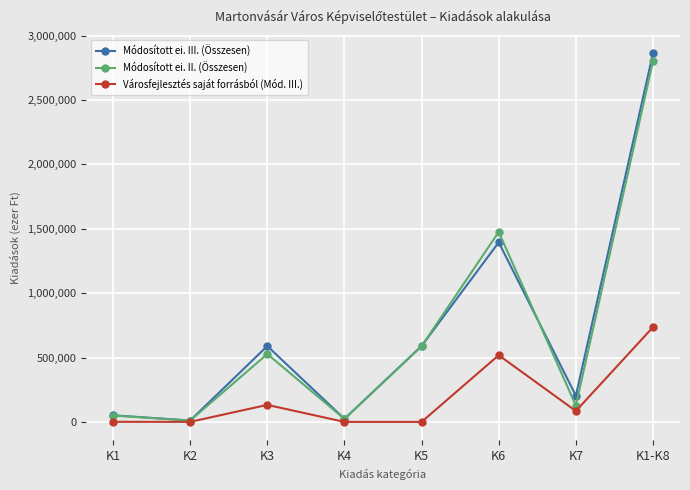

Where is Módosított ei. II. (Összesen) nearest to the value 1406013?

K6